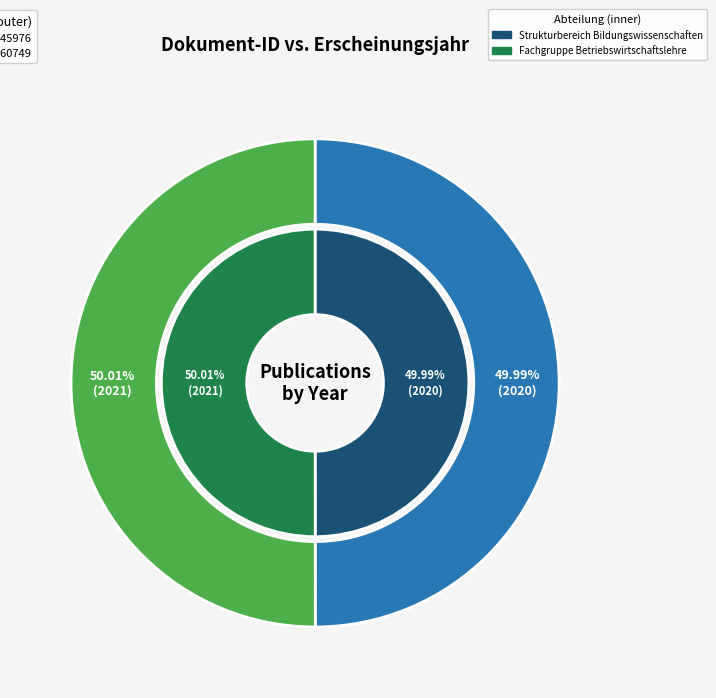

What is the change in value from OPUS4-45976 to OPUS4-60749?

+1